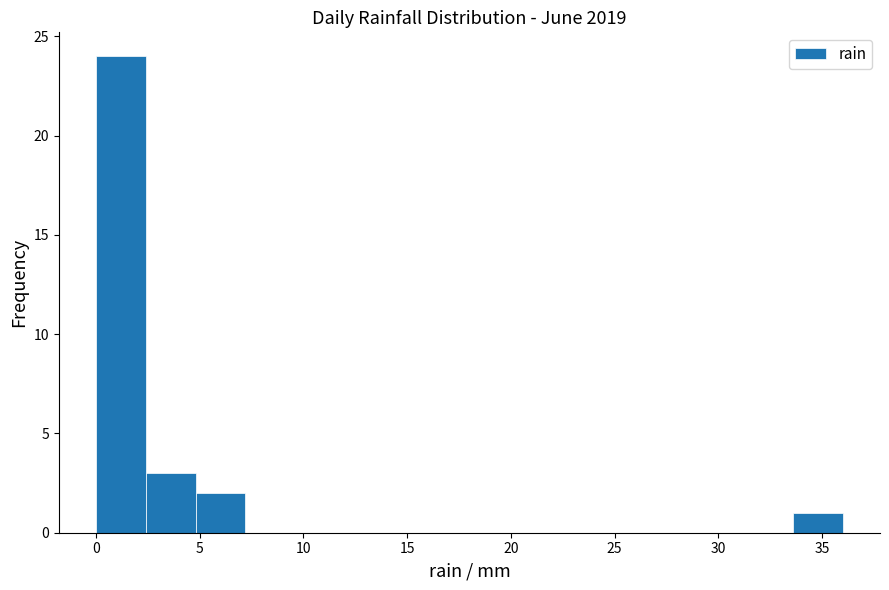

What is the height of the bar covering 4.8 to 7.2 on the x-axis? Neither the bar edges nor the heights are printed on the chart, so give them approximately, as read against the axes.

2